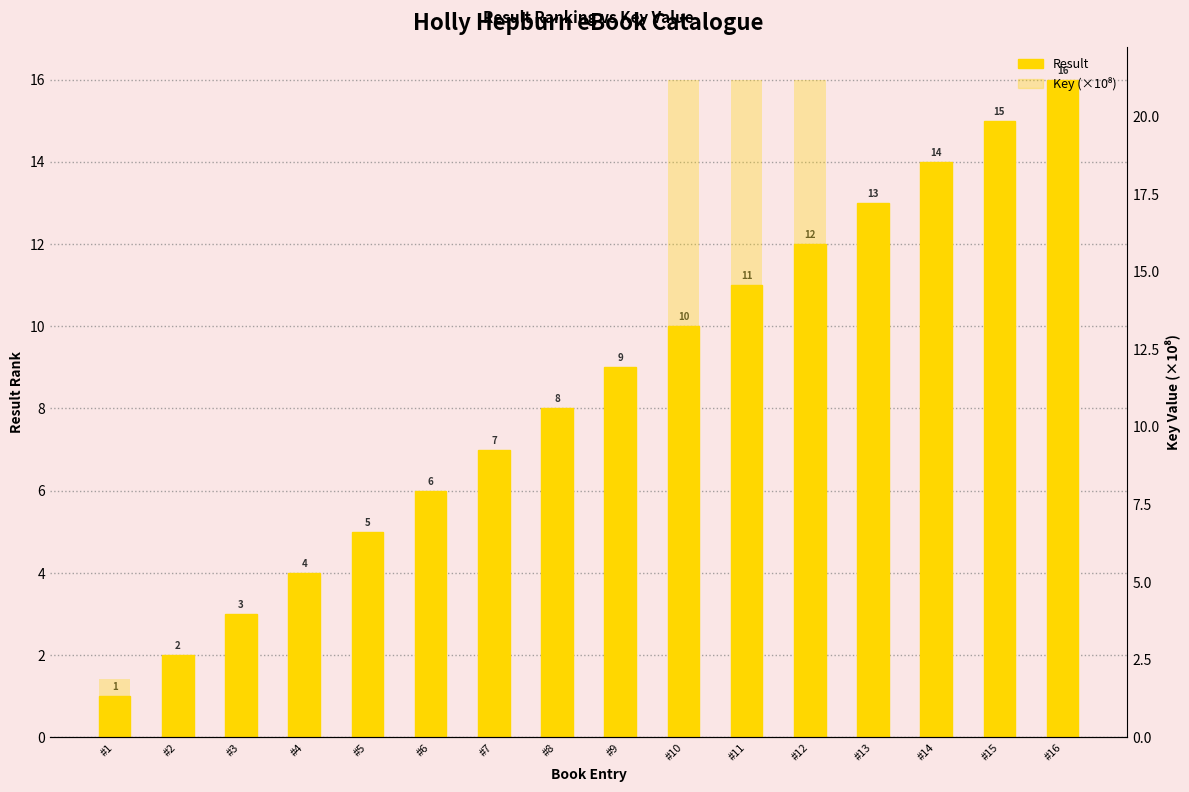

Which series has the largest total across all categories?

Result